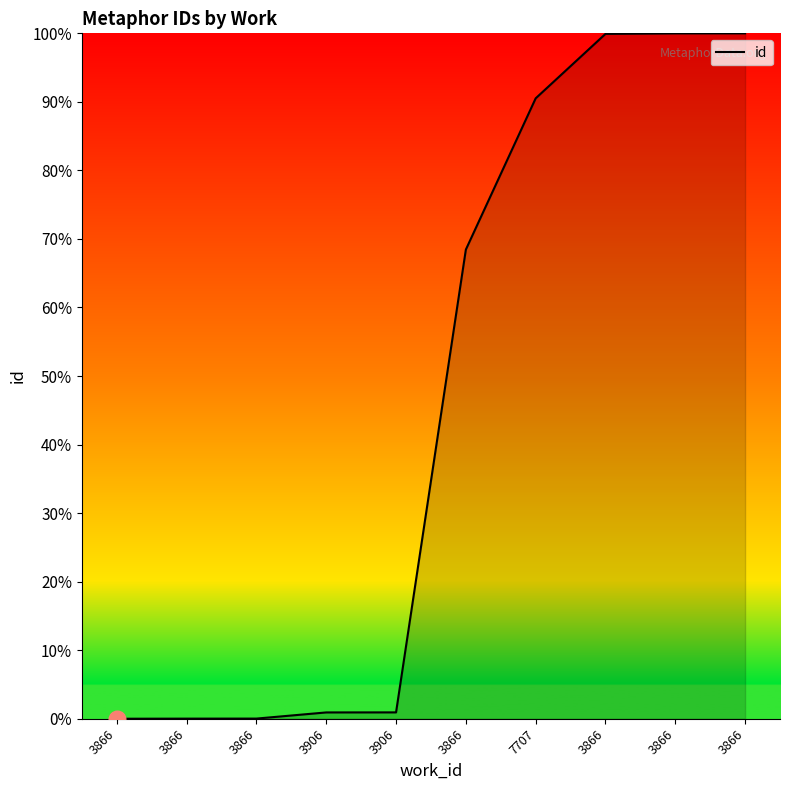

Which has a higher value, 3866 or 3866?

3866